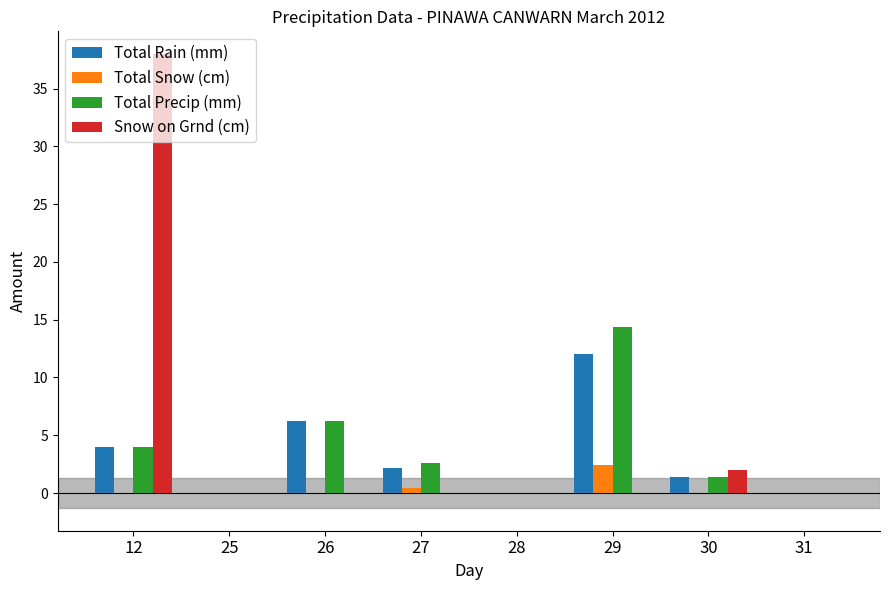

Which series has the largest range (max minus min)?

Snow on Grnd (cm)